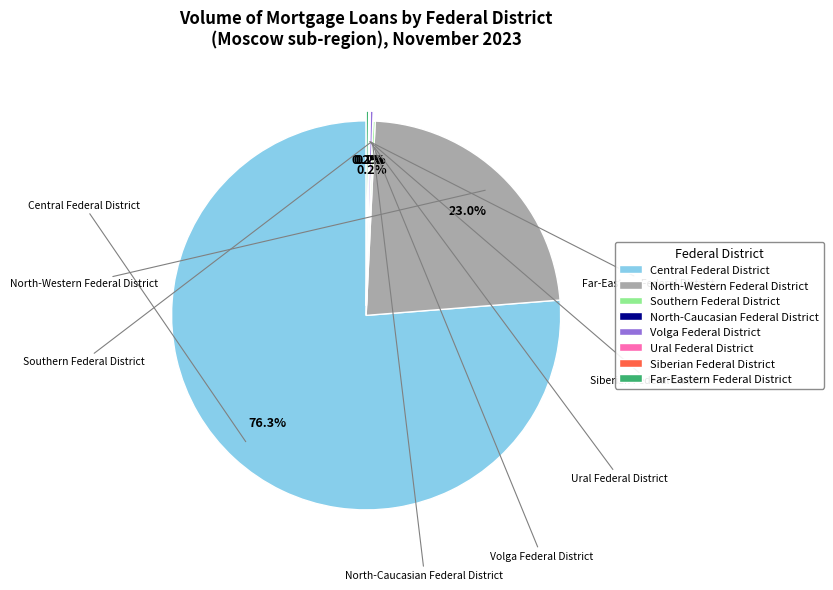

Which slice represents more than half of the pie?

Central Federal District